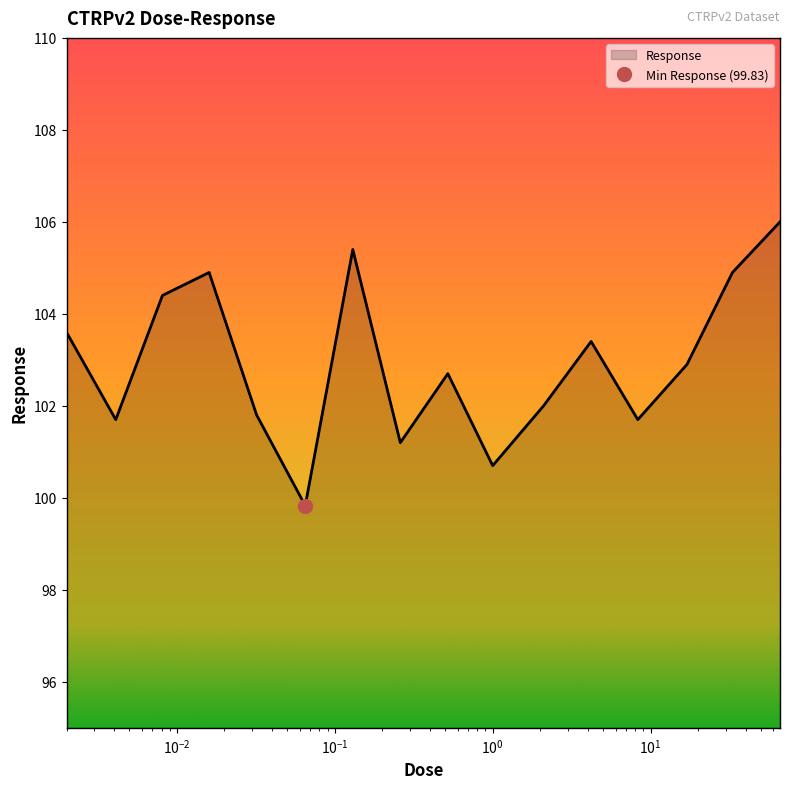

How many lines are shown in the chart?

1